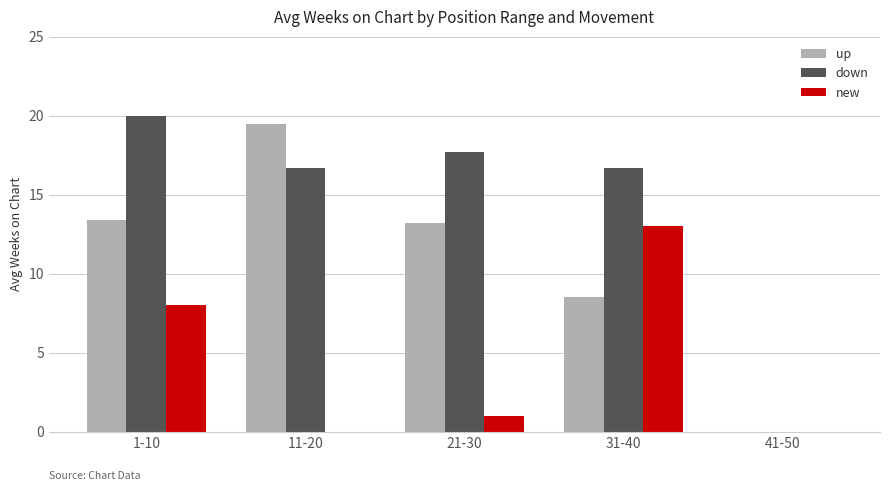

At which category is the sum across all series the highest?

1-10